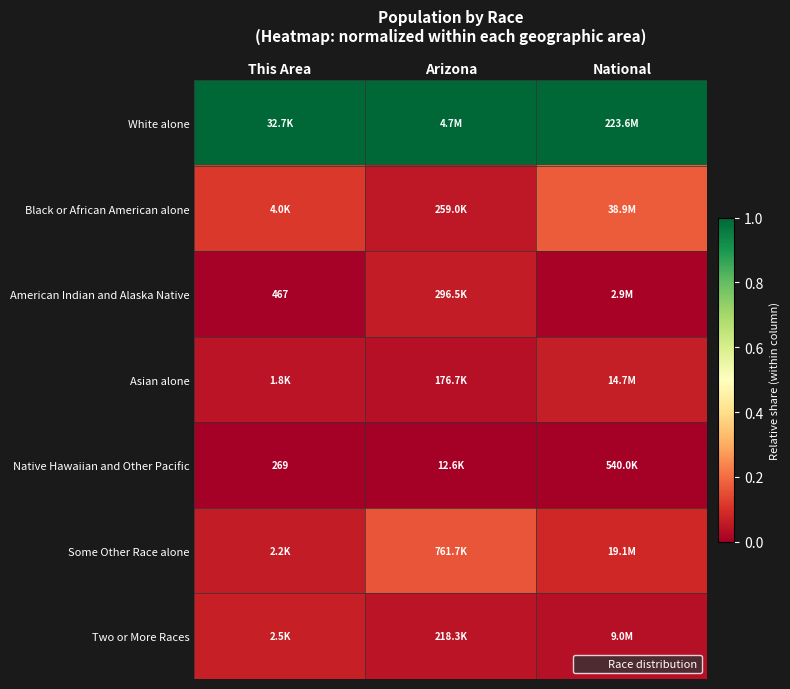

At which category does the chart reach its peak across all series?

This Area